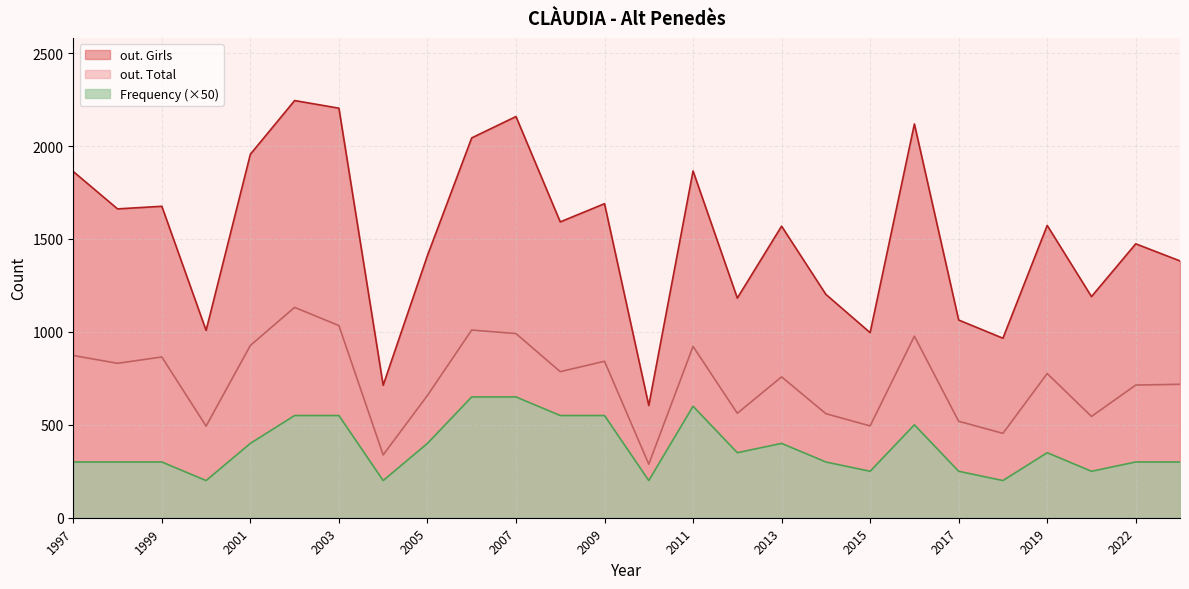

True or false: Frequency and out. Girls intersect in this chart.

False